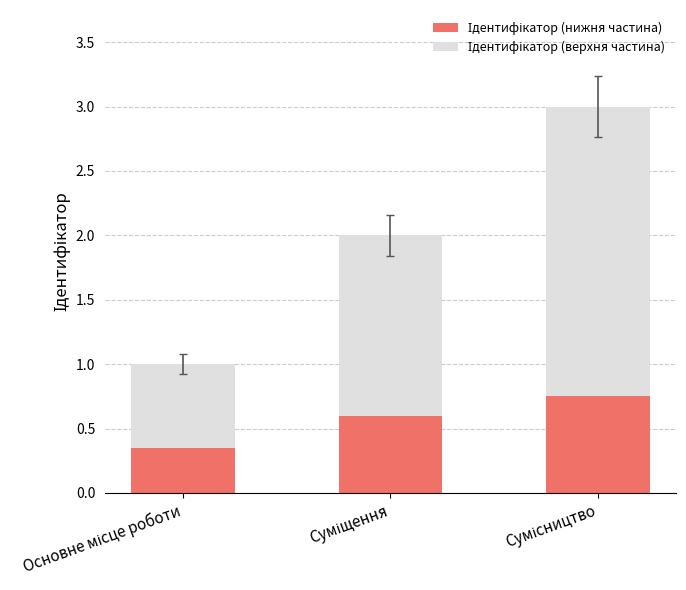

How many bars are there in total?

3